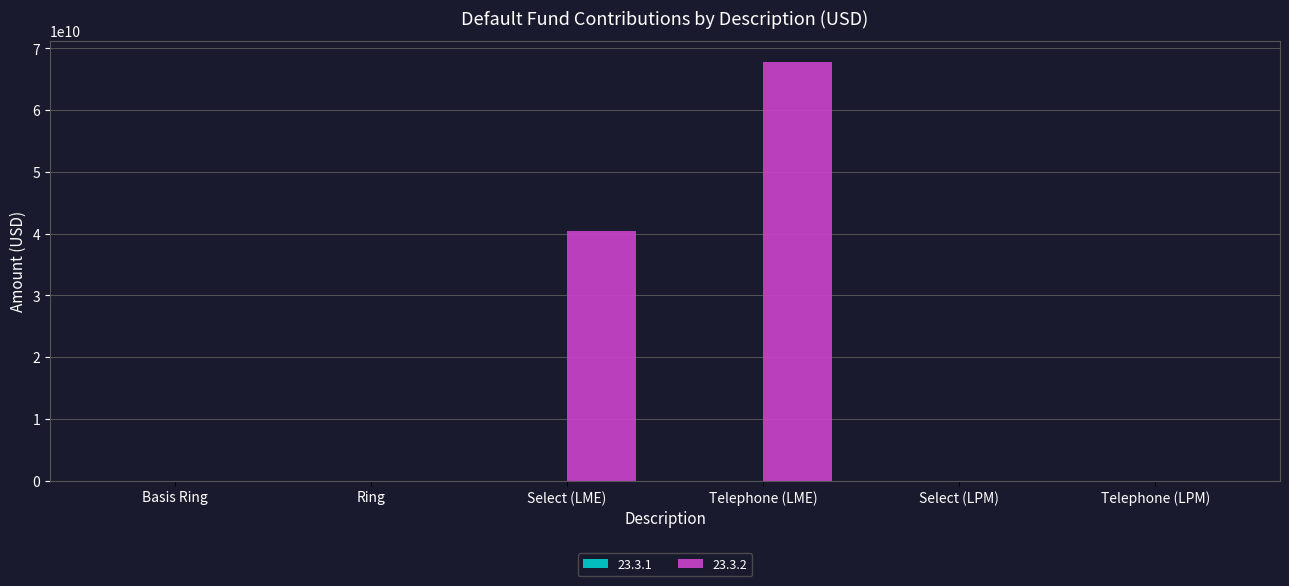

What is the sum of the 23.3.2 values at Select (LME) and Ring?

40492853563.3